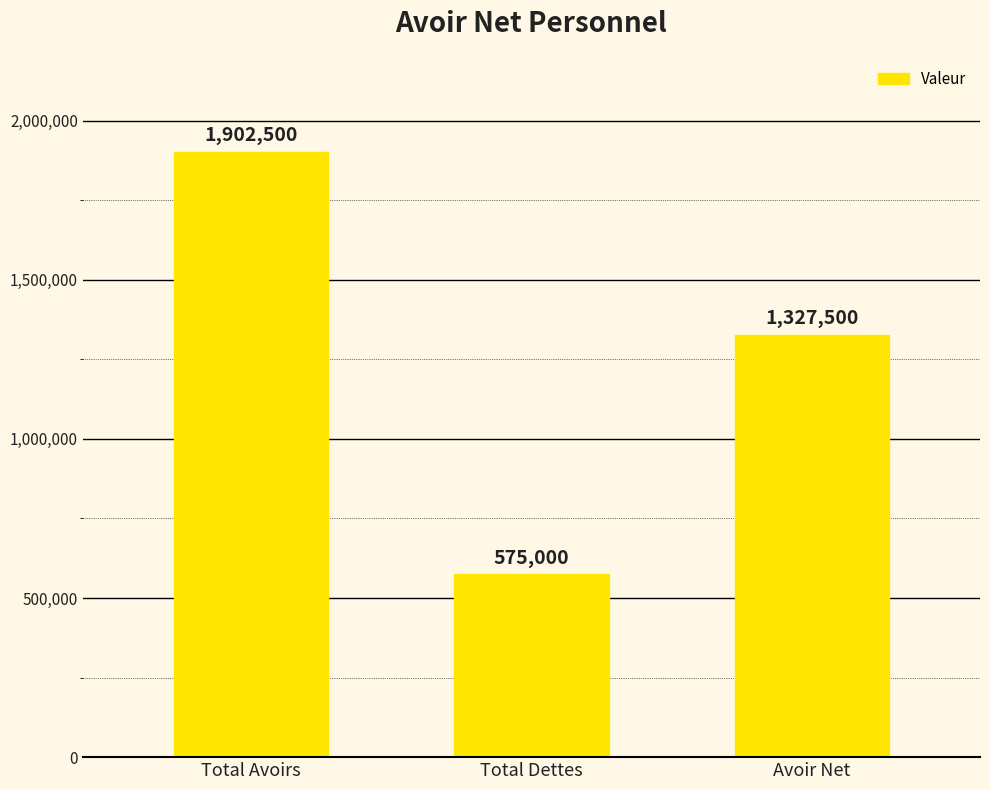

At which category does the chart reach its peak across all series?

Total Avoirs